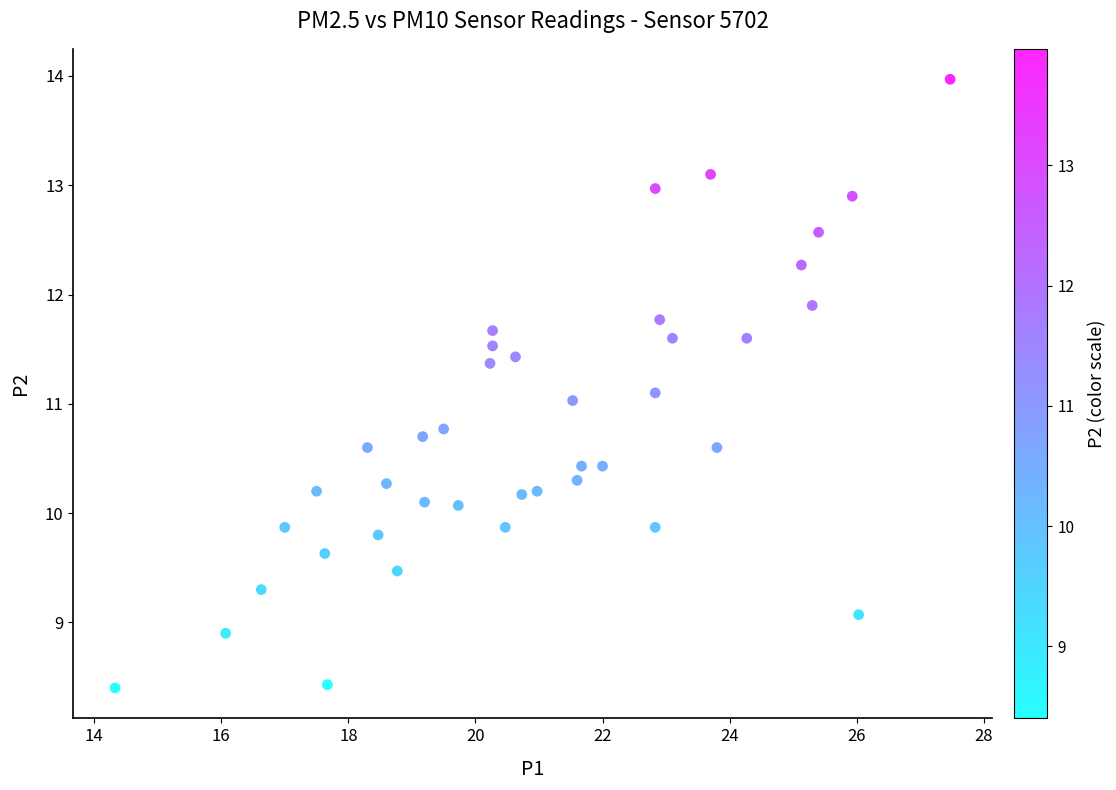

What is the range of X values (max minus min)?

13.1